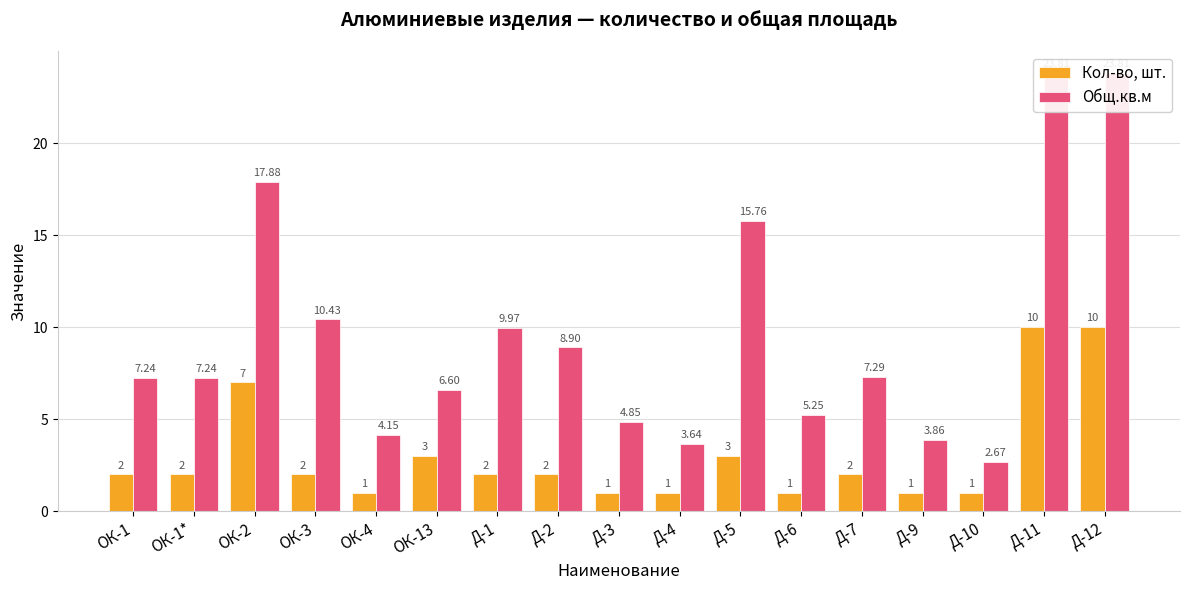

What is the label of the 1st bar from the right?

Д-12